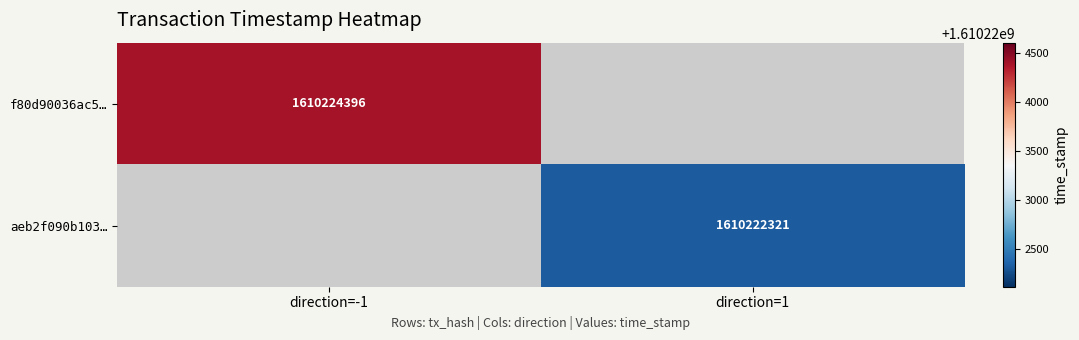

The value of f80d90036ac5… at direction=-1 is 605746270. True or false?

False